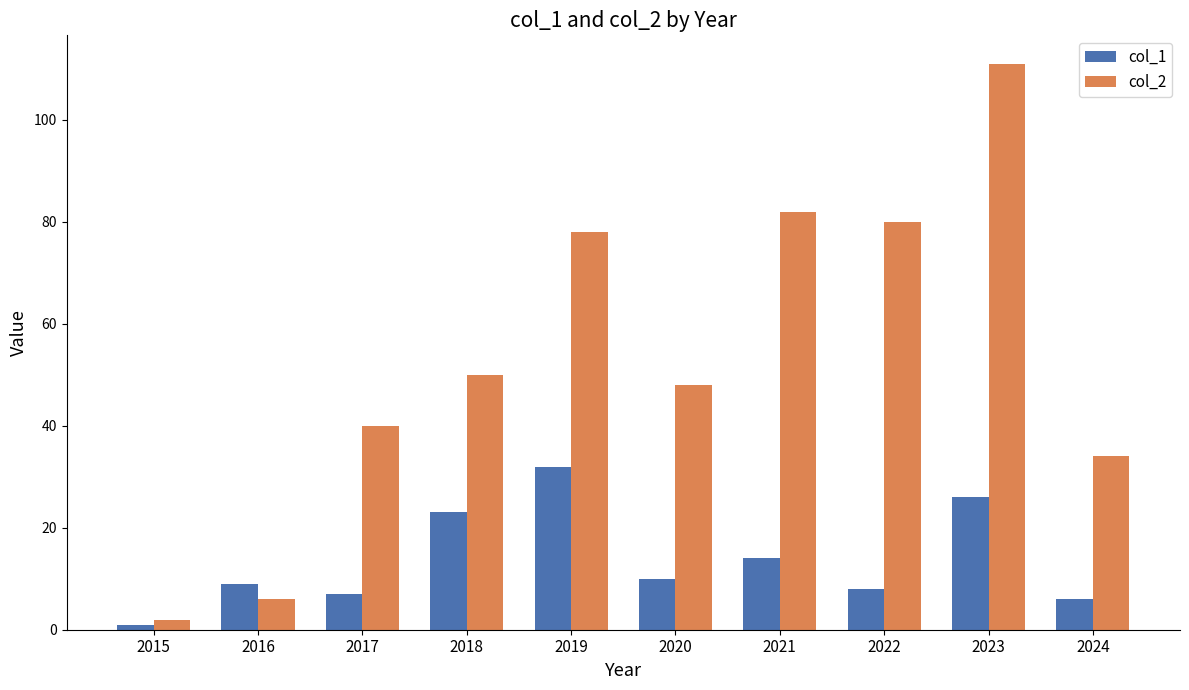

Where is col_2 nearest to the value 56?

2018